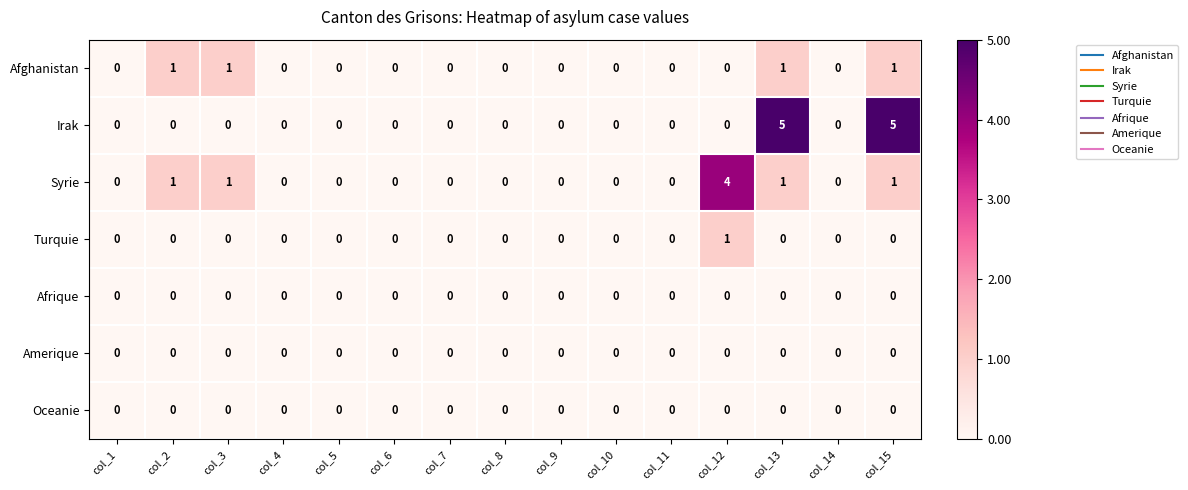

What is the total value across all series at col_15?

7